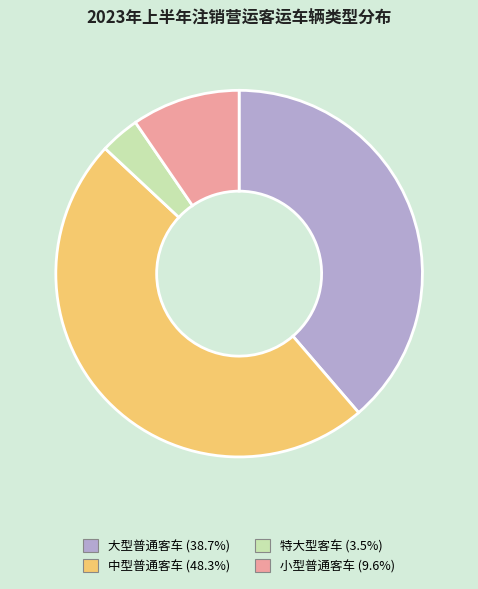

How many slices are in this pie chart?

4